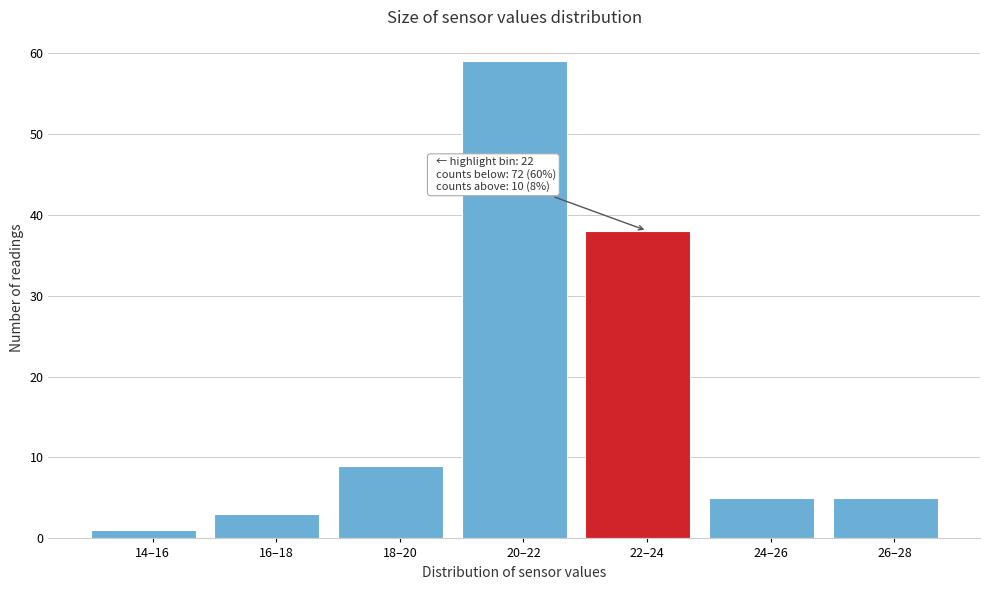

Reading left to right, list all the values displayed in this chart.

1	3	9	59	38	5	5